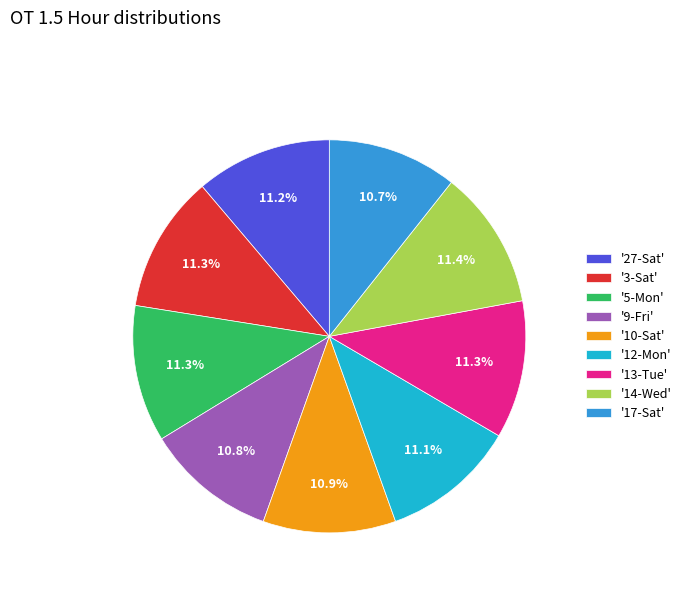

Is there a majority slice in this chart?

No